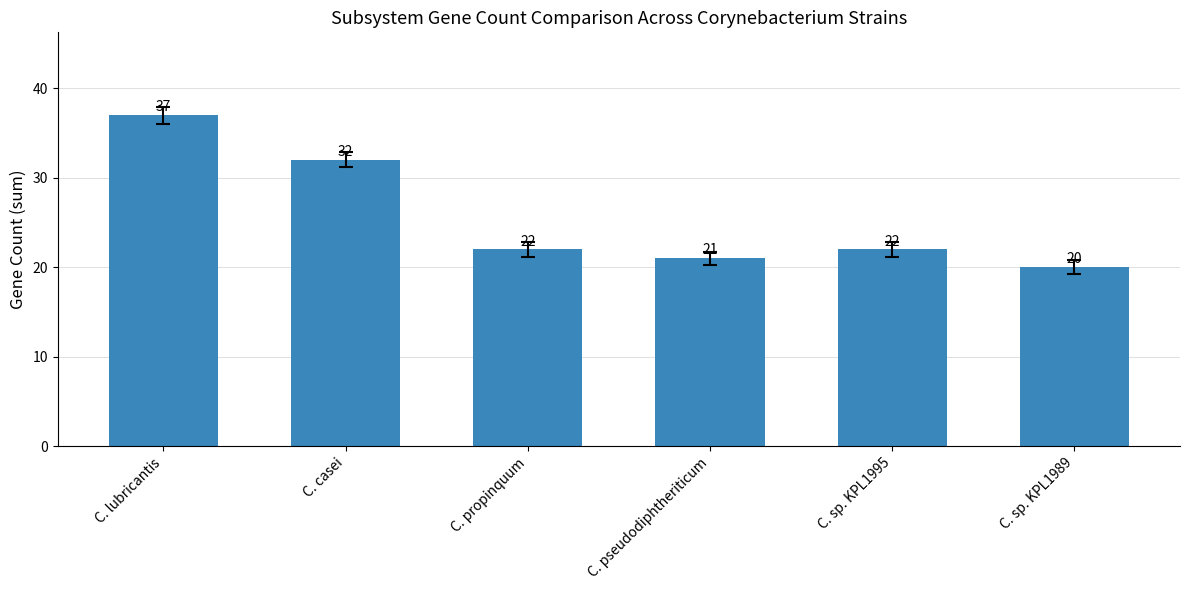

Reading left to right, extract all data points from this chart.

C. lubricantis=37	C. casei=32	C. propinquum=22	C. pseudodiphtheriticum=21	C. sp. KPL1995=22	C. sp. KPL1989=20